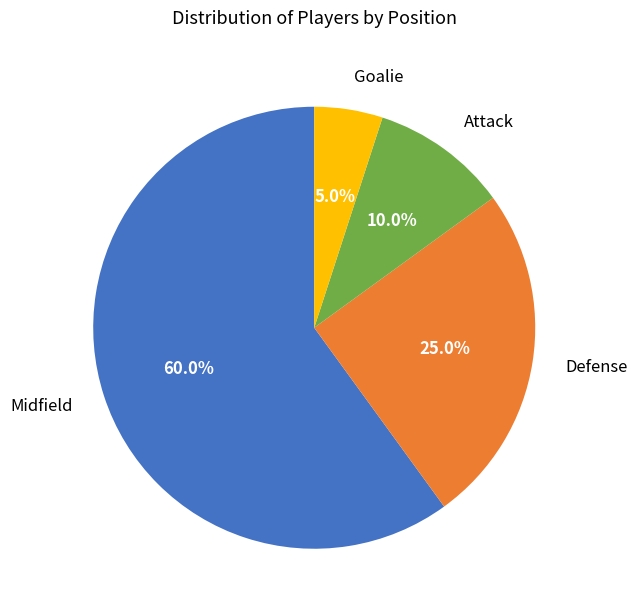

How much of the chart is everything except Attack?

90.0%